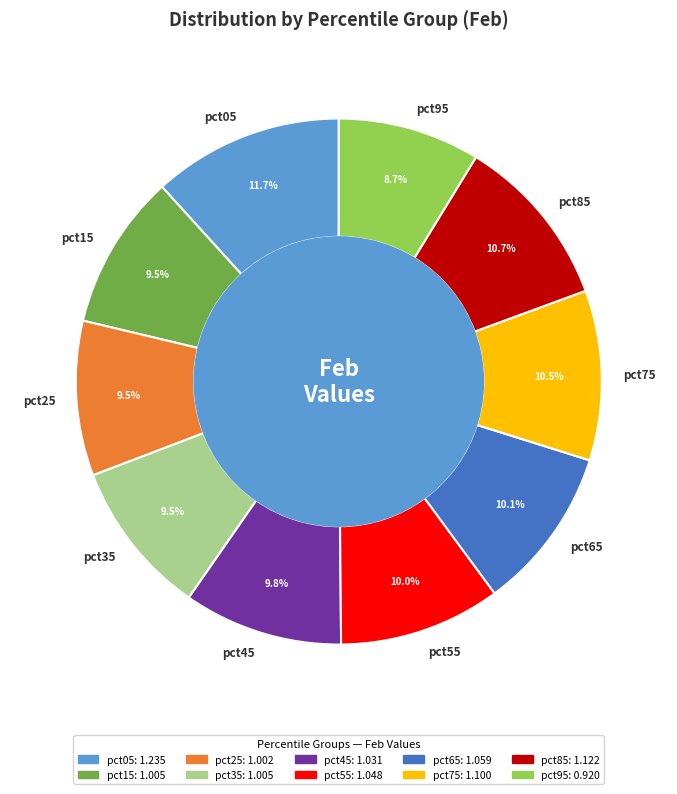

What is the largest slice in the pie chart?

pct05